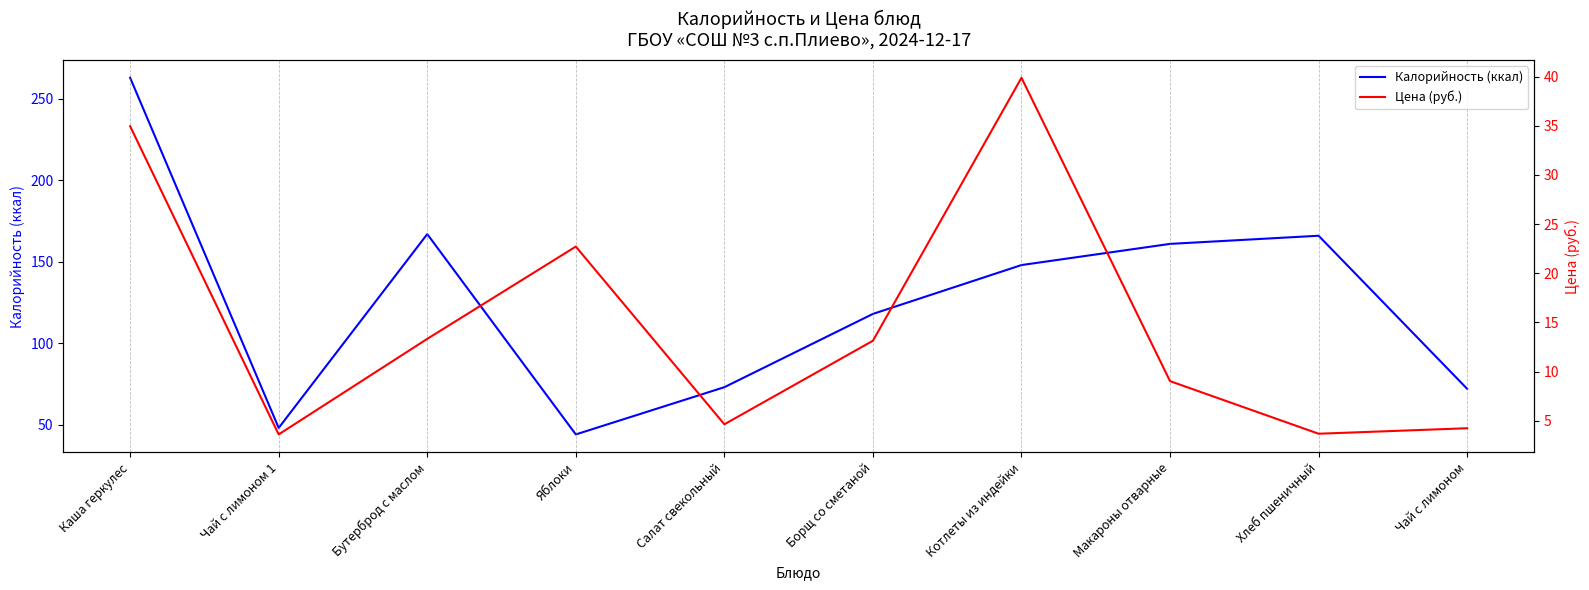

True or false: Калорийность (ккал) and Цена (руб.) cross at least once.

False